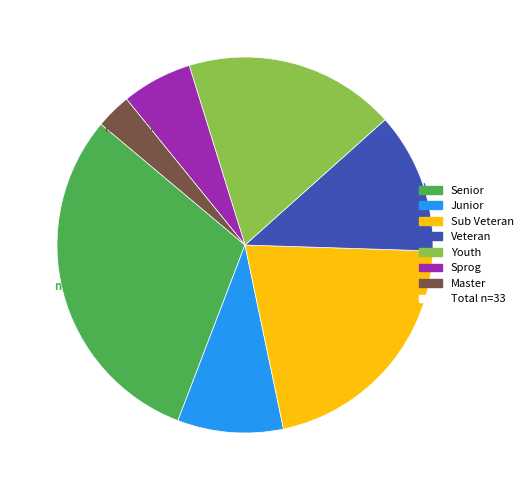

To the nearest percent, what is the difference between the largest and smallest slice percentages?

27%